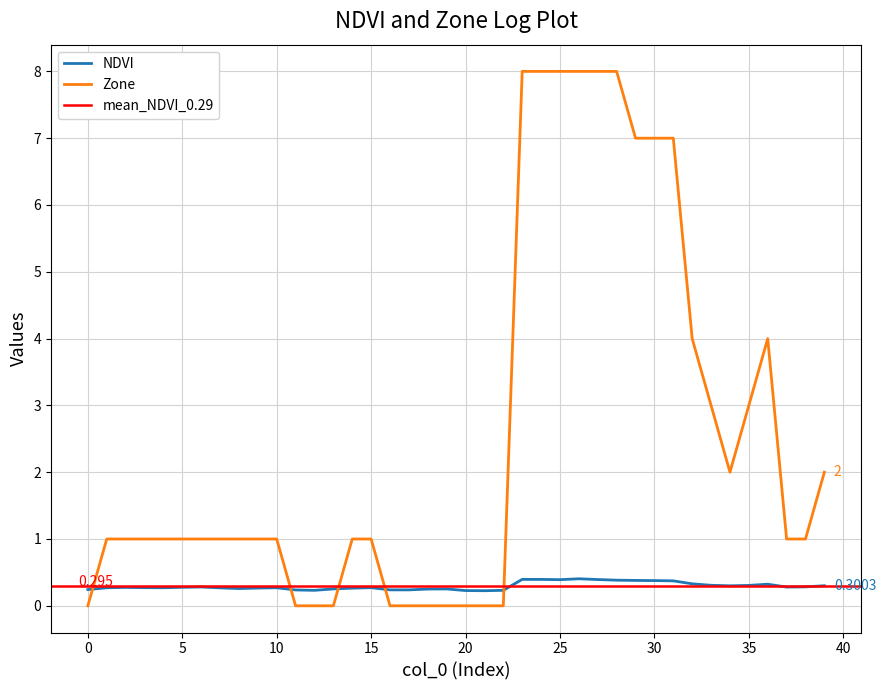

Which has a higher value, 31 or 29?

29